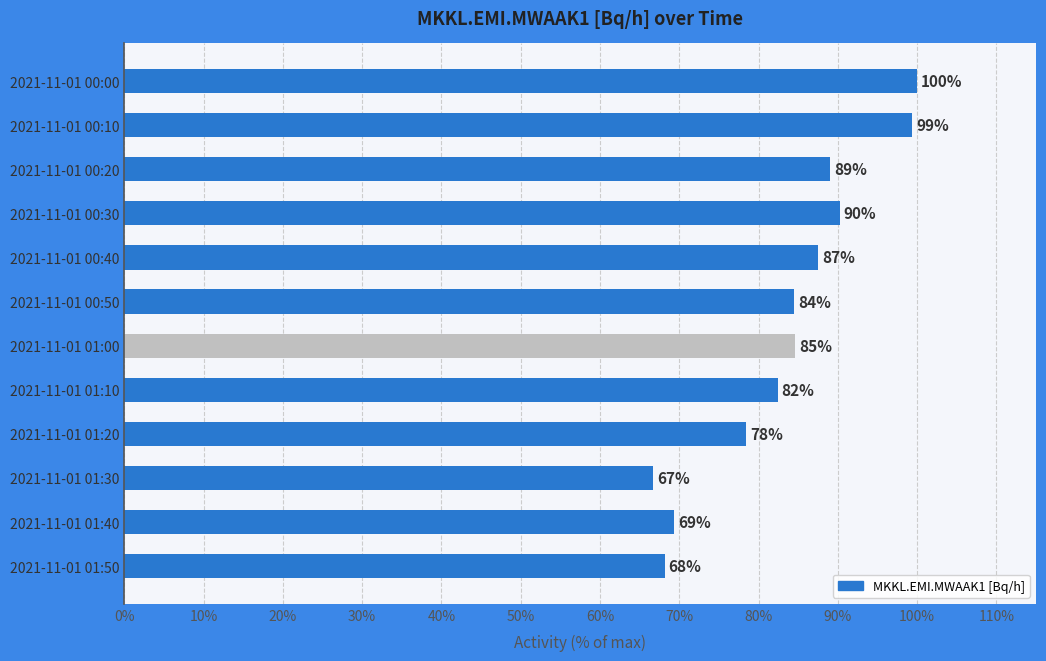

What is the average value?

83.4